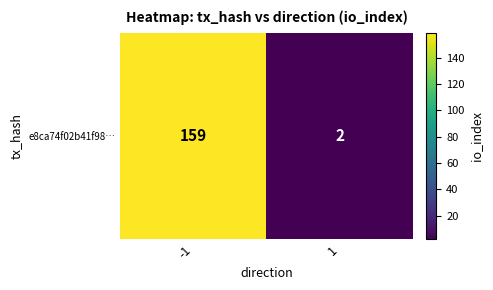

Rank the categories by value from lowest to highest.

1, -1